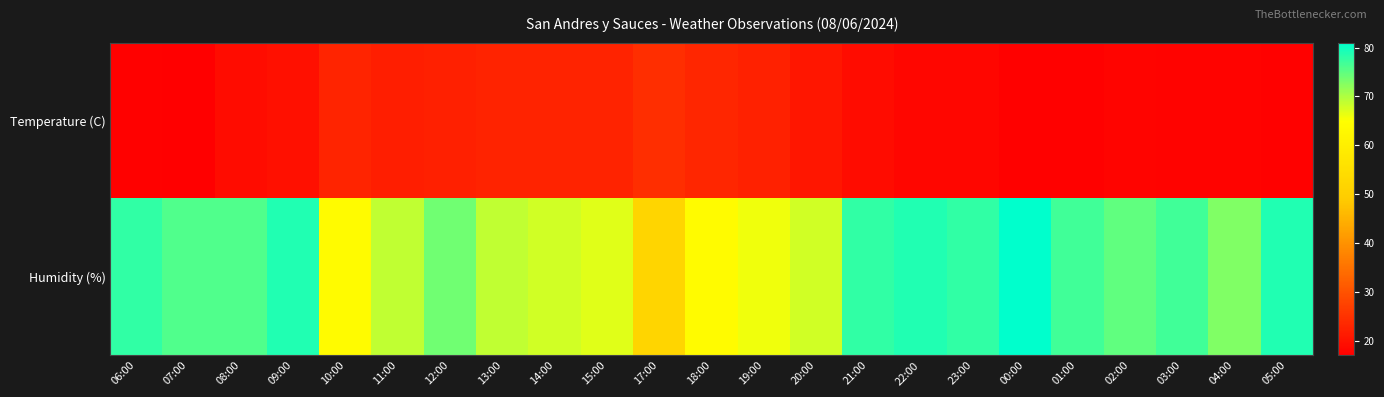

Which has a higher value, 18:00 or 08:00?

18:00